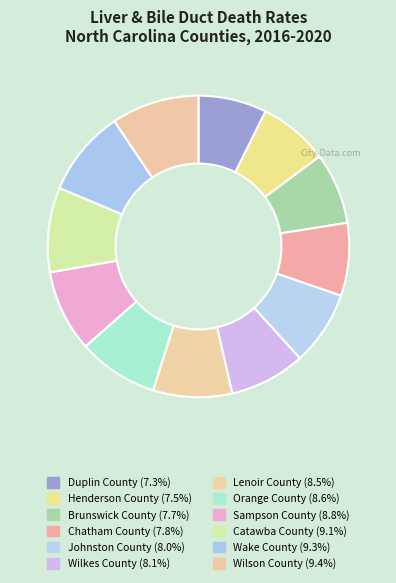

To the nearest percent, what percentage of the pie is Henderson County?

7%